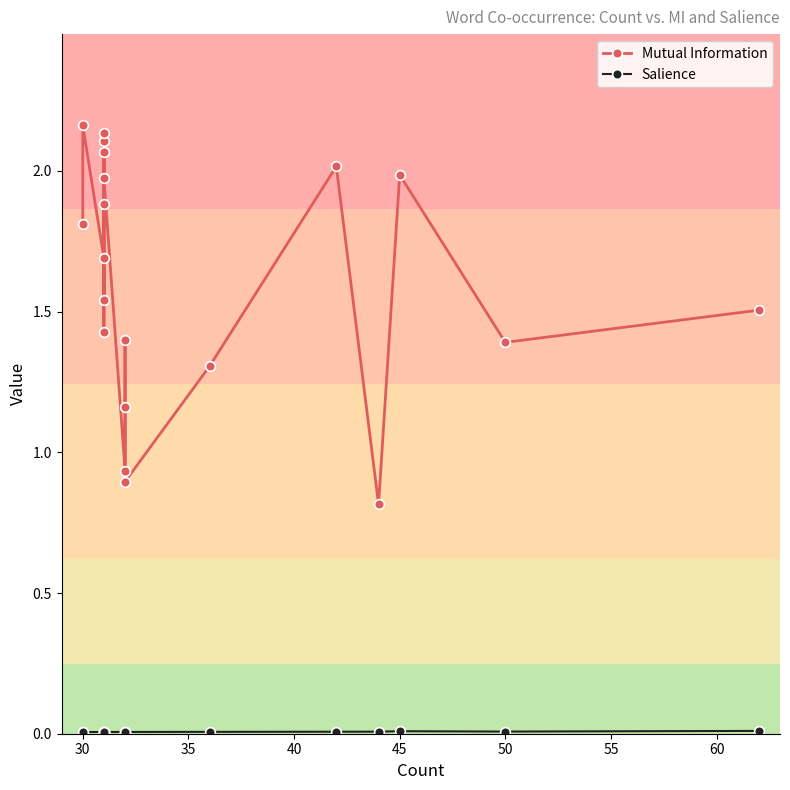

In Mutual Information, how many points are lower than both neighbors (excluding endpoints)?

6